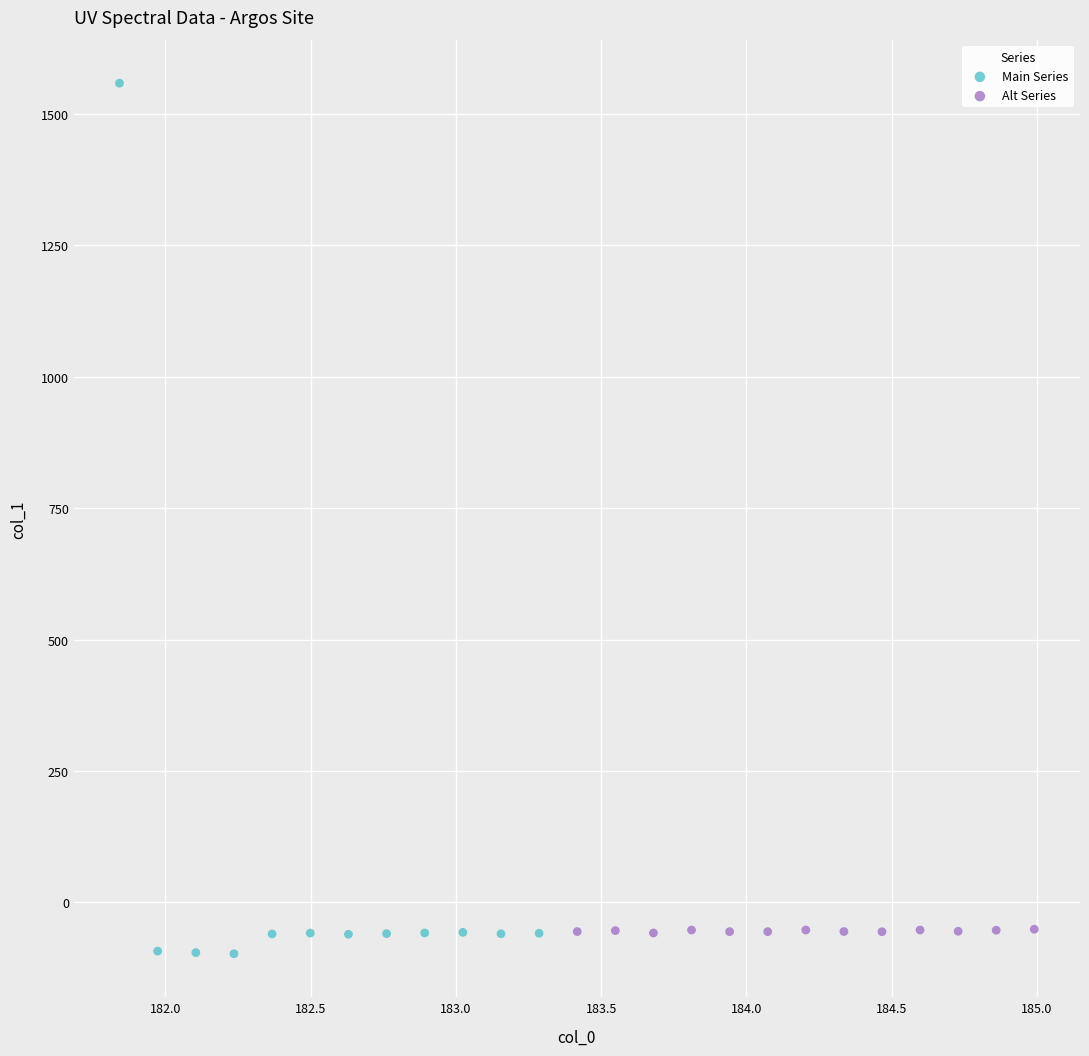

Which series reaches the maximum Y coordinate?

Main Series